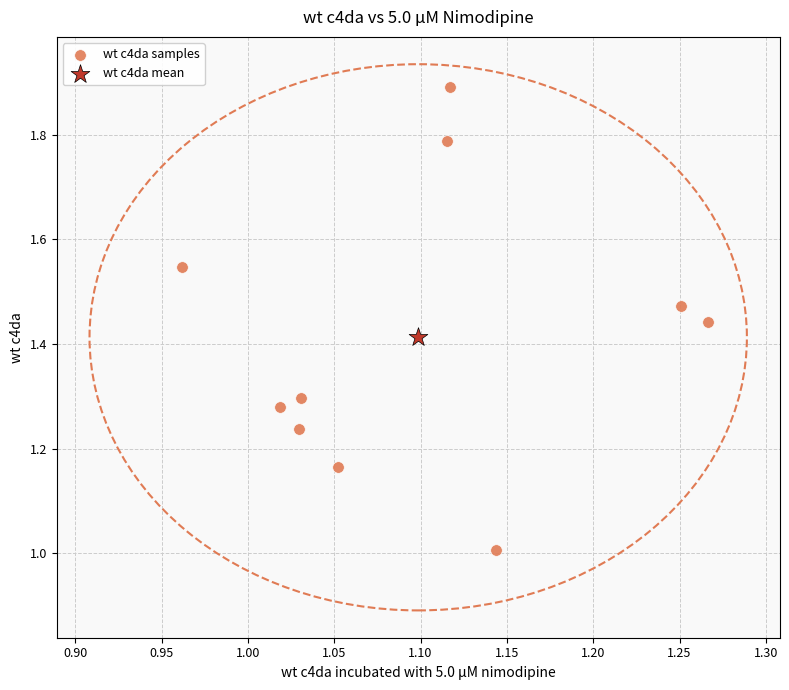

What are all the series names shown in the legend?

wt c4da samples, wt c4da mean